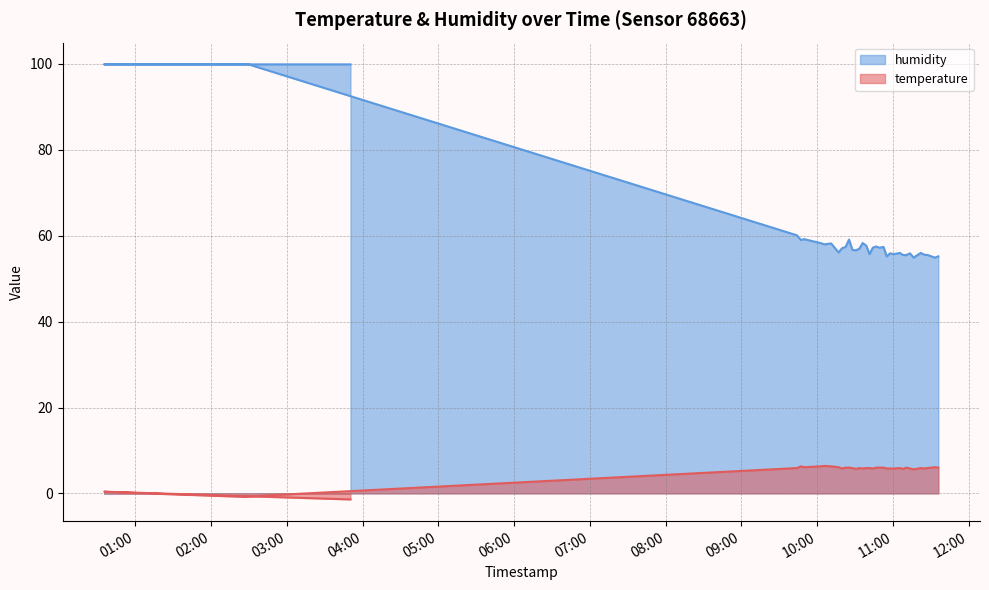

How many lines are shown in the chart?

2